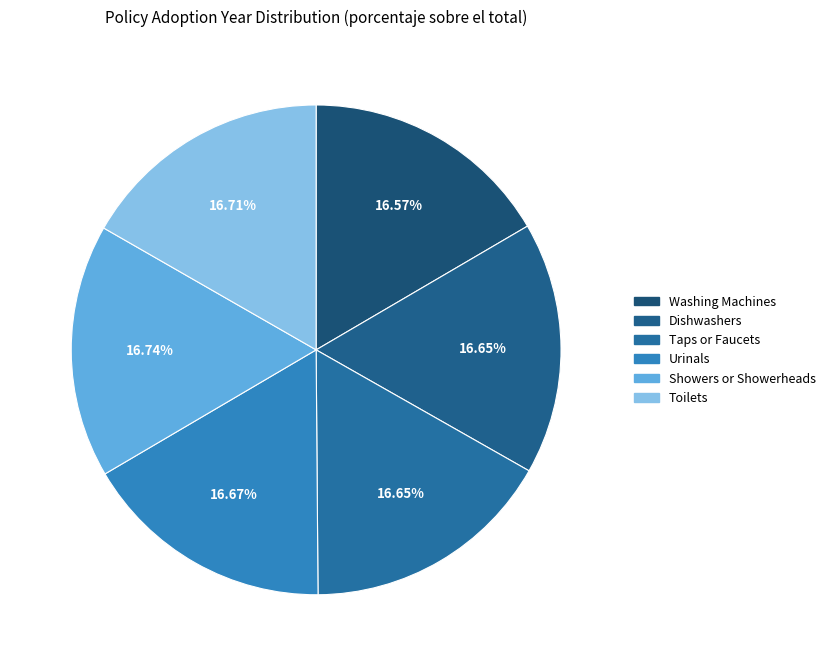

Rank the categories by value from lowest to highest.

Washing Machines, Dishwashers, Taps or Faucets, Urinals, Toilets, Showers or Showerheads